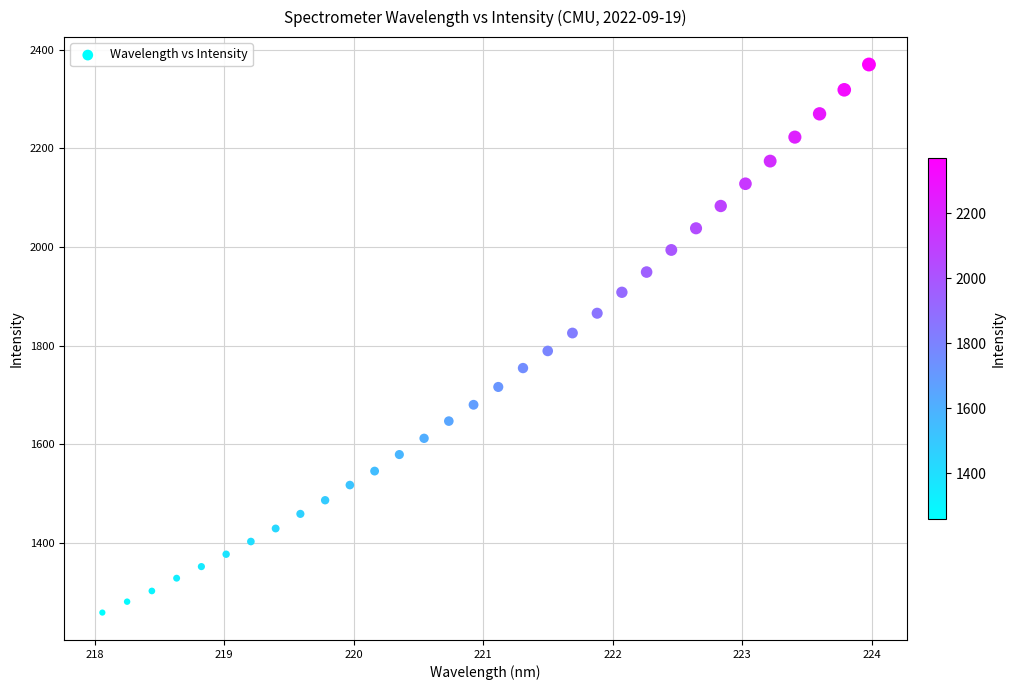

What is the range of X values (max minus min)?

5.9